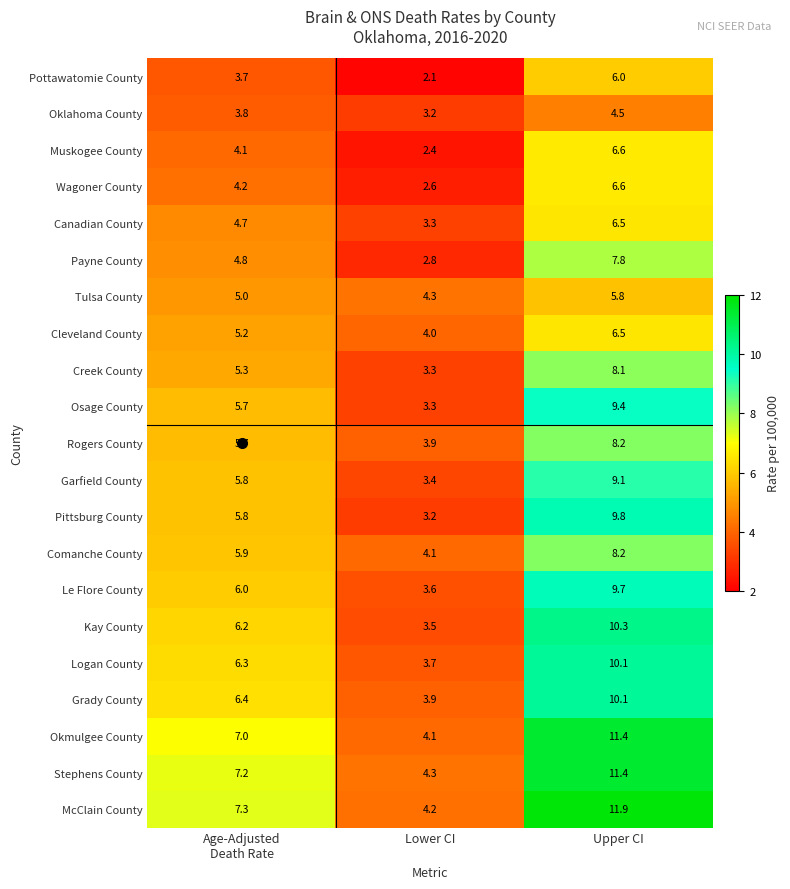

What is the difference between the maximum and minimum values in the Logan County series?

6.4